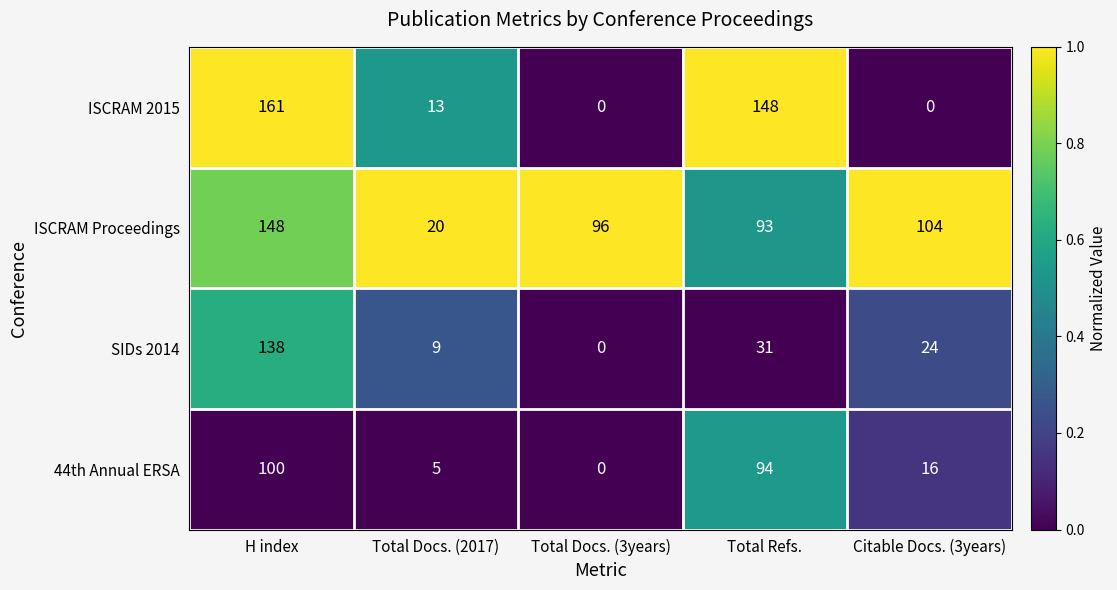

Is it true that ISCRAM Proceedings equals 20 at Total Docs. (2017)?

True